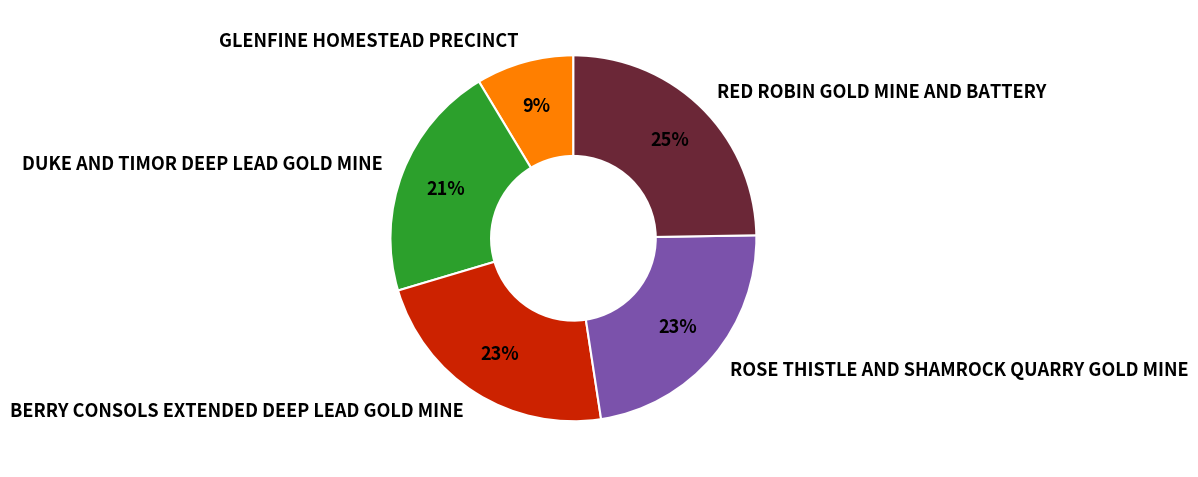

Is there a majority slice in this chart?

No